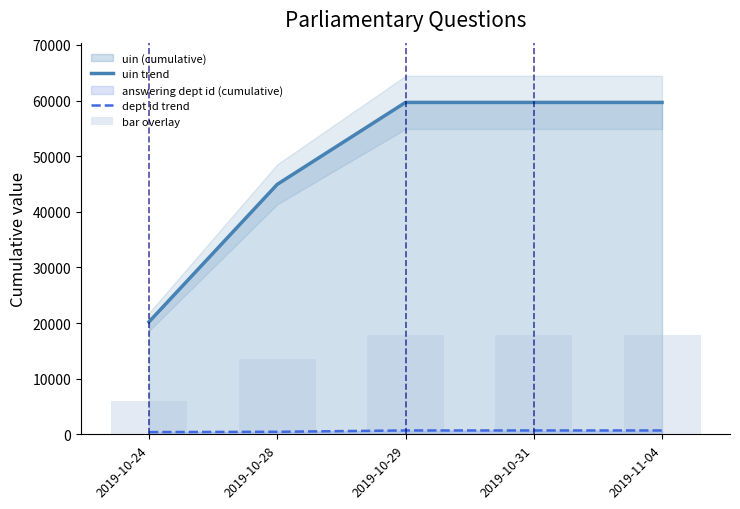

What is the spread (max minus min) of values at 2019-10-28?

44478.0